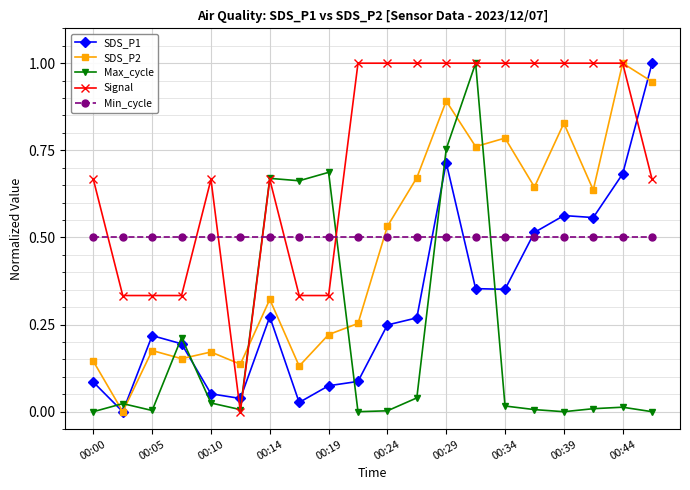

True or false: Max_cycle has more than 2 points higher than both neighbors.

True